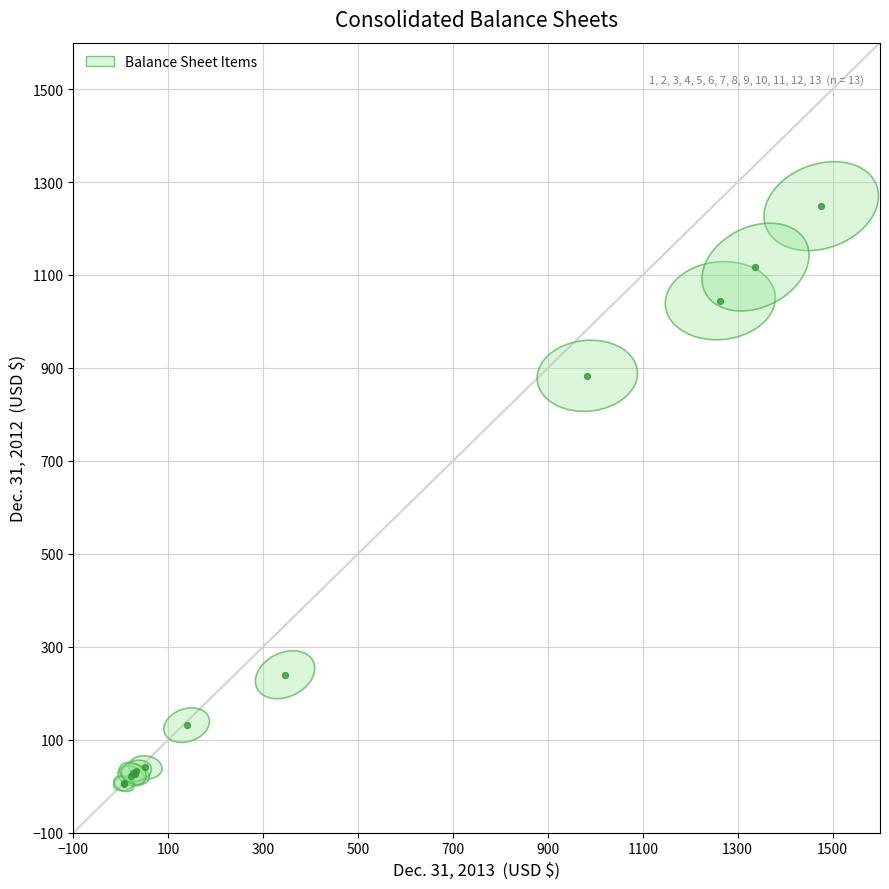

What Y value in the scatter plot is closest to 626?

883.1